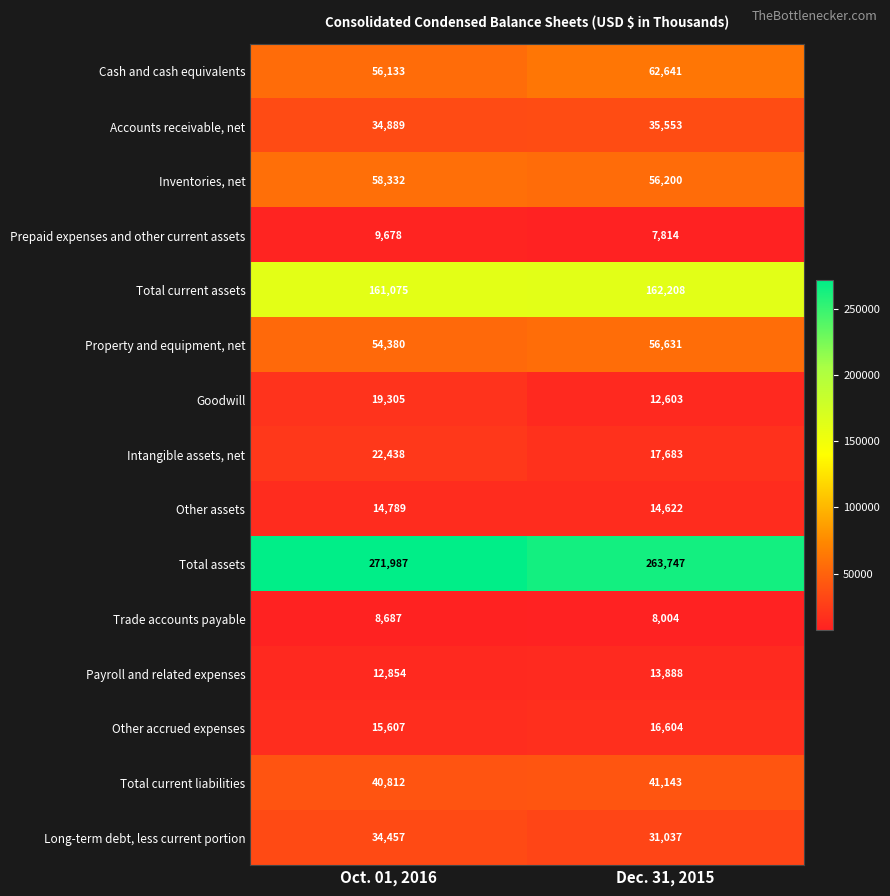

Between Oct. 01, 2016 and Dec. 31, 2015, which series saw the biggest shift?

Total assets